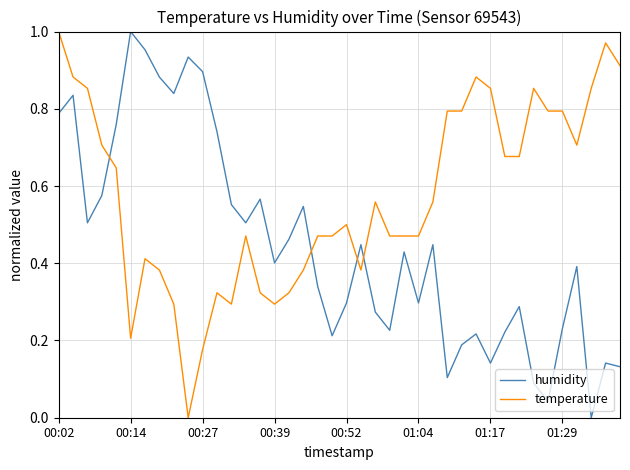

Rank the series by their average value, from highest to lowest.

temperature, humidity